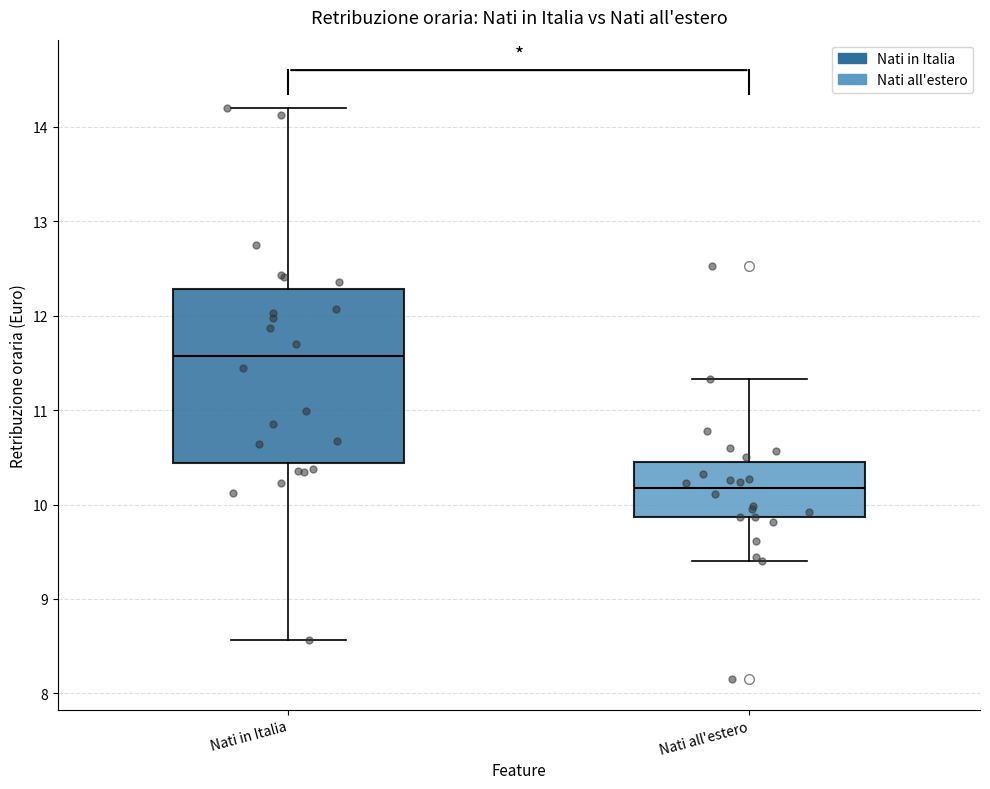

Which box is the tallest, from its lower edge to its upper edge?

Nati in Italia